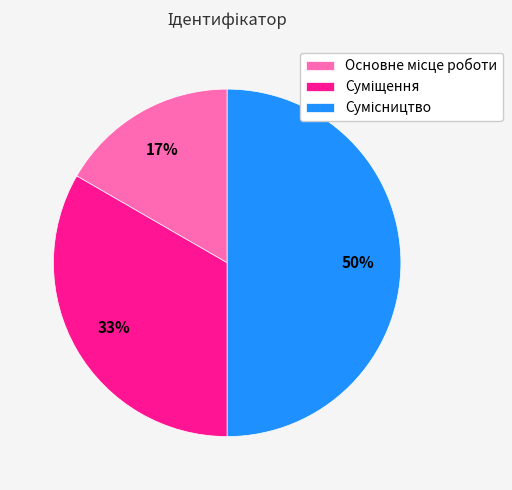

To the nearest percent, what is the average slice percentage?

33%